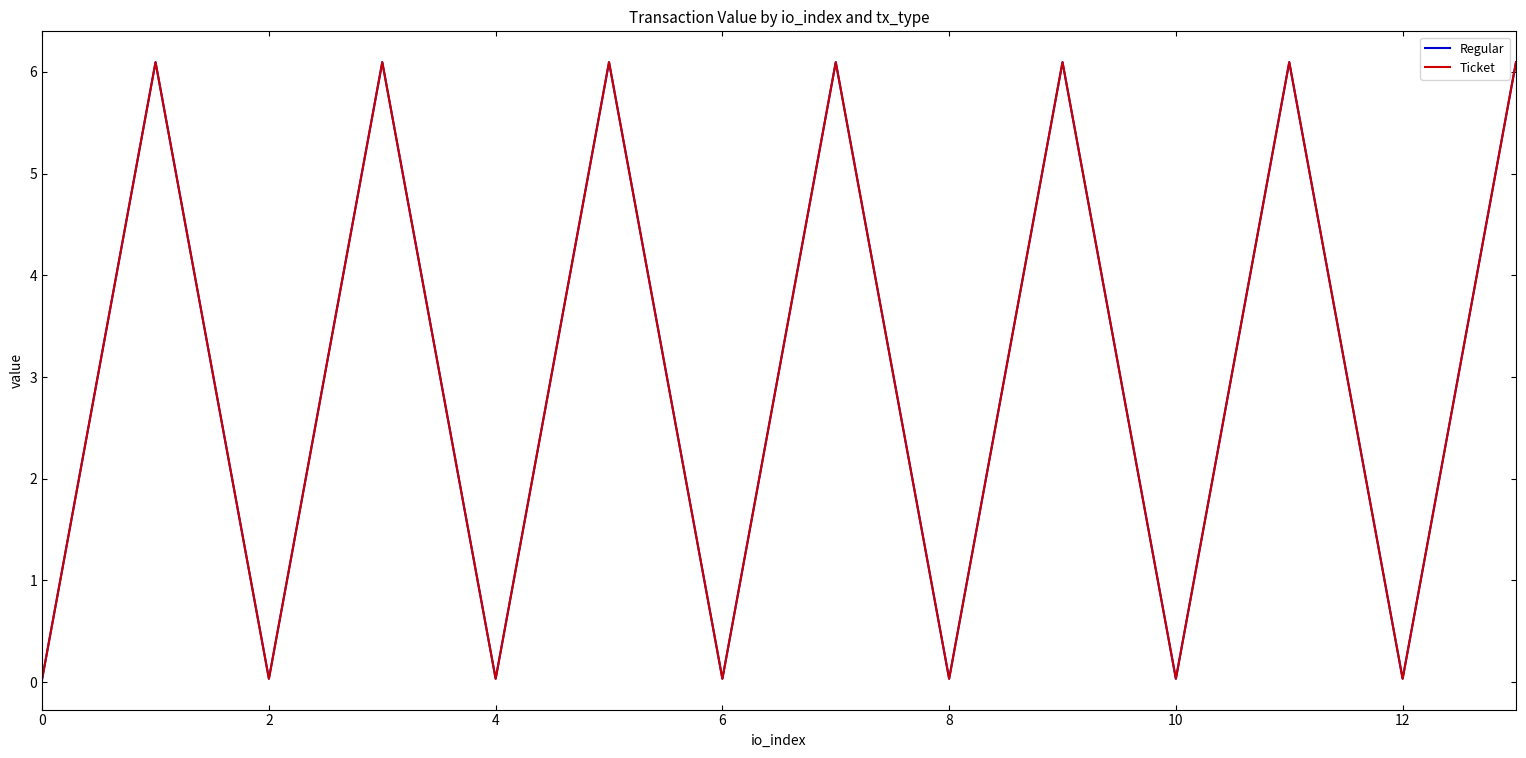

Is this an area chart (filled region under the line)?

No